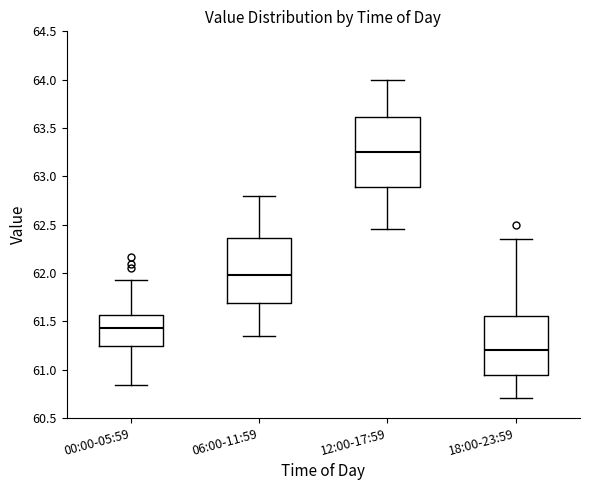

Reading left to right, transcribe this box plot: for each box, give where its median line is, the range the box spans, and where its two whiskers end, as read against the y-axis. The values are not printed on the chart, so give them approximately, as read against the axis.

00:00-05:59: median 61.45, box 61.25 to 61.55, whiskers 60.85 to 61.95
06:00-11:59: median 62.00, box 61.70 to 62.35, whiskers 61.35 to 62.80
12:00-17:59: median 63.25, box 62.90 to 63.60, whiskers 62.45 to 64.00
18:00-23:59: median 61.20, box 60.95 to 61.55, whiskers 60.70 to 62.35